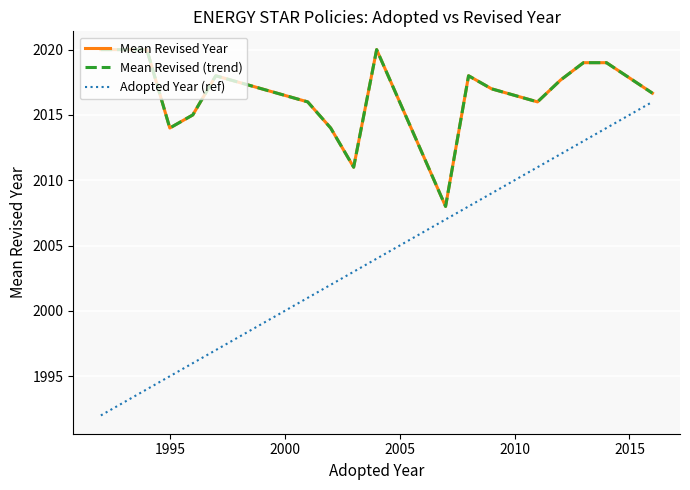

Does the chart have visible grid lines?

Yes